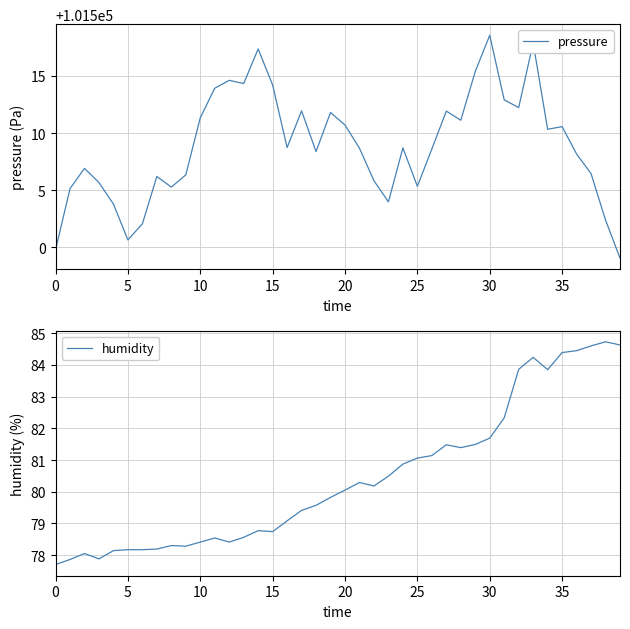

At which label does humidity first exceed 80?

20